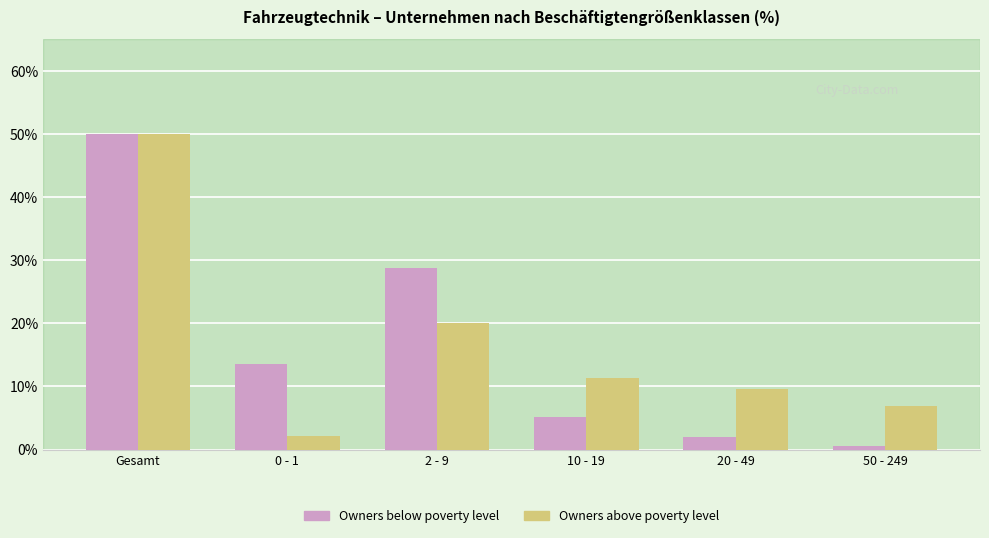

Reading left to right, list all the values displayed in this chart.

Owners below poverty level: Gesamt=50.0	0 - 1=13.5	2 - 9=28.8	10 - 19=5.2	20 - 49=2.0	50 - 249=0.5
Owners above poverty level: Gesamt=50.0	0 - 1=2.2	2 - 9=20.1	10 - 19=11.3	20 - 49=9.6	50 - 249=6.8